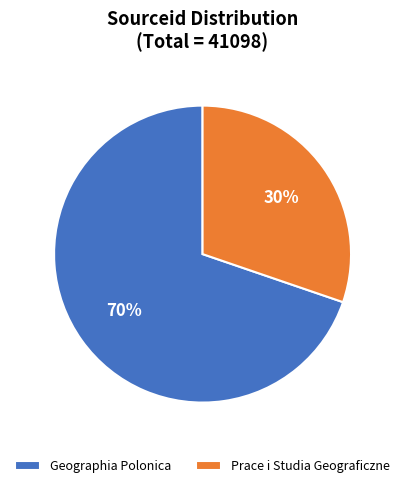

Which category has the smallest portion of the pie?

Prace i Studia Geograficzne